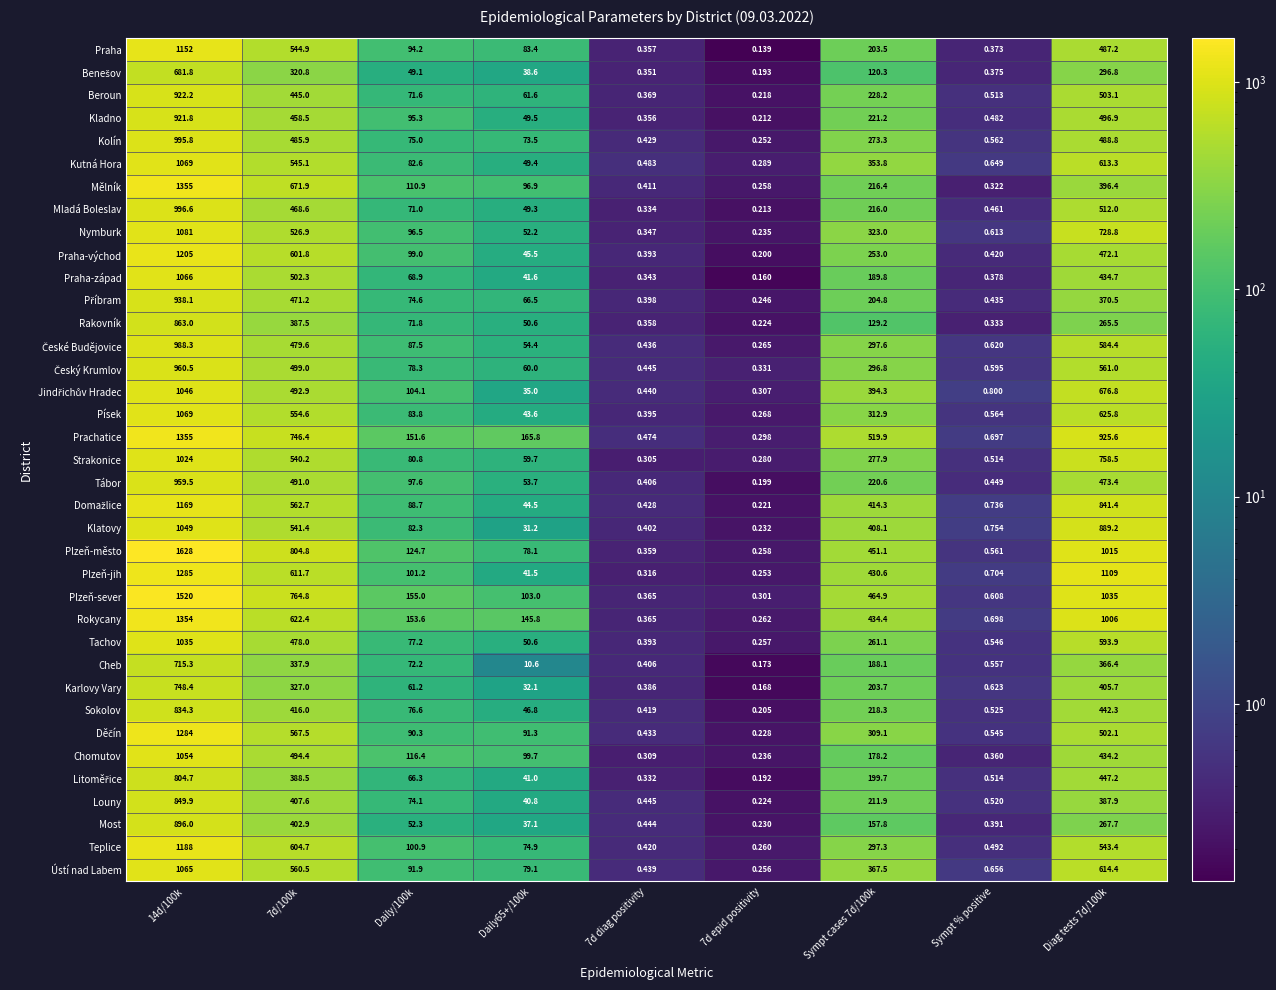

Is the value of Sokolov at 7d/100k greater than the value of Praha-západ at Sympt % positive?

Yes